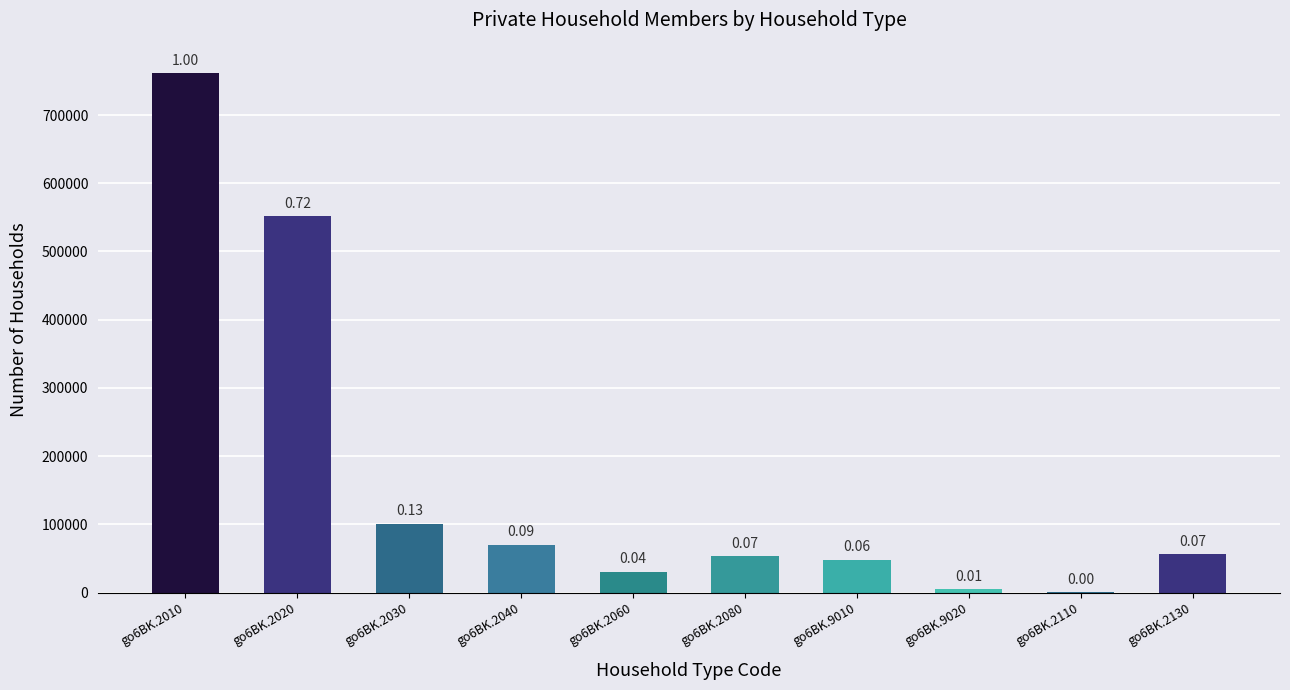

What is the minimum value shown in the chart?

464